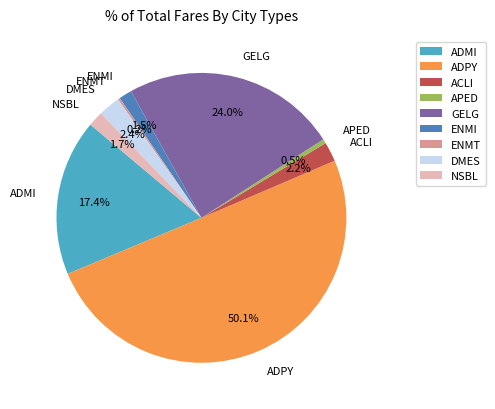

Is GELG the majority of the pie?

No